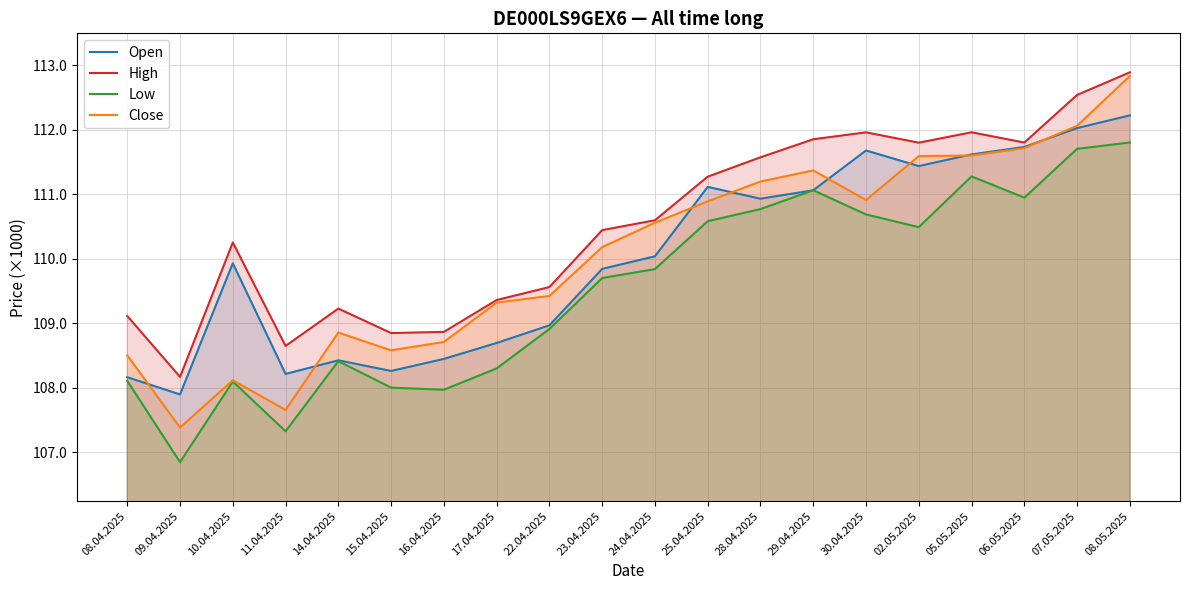

Reading left to right, extract all data points from this chart.

Open: 08.04.2025=108160	09.04.2025=107893	10.04.2025=109927	11.04.2025=108211	14.04.2025=108422	15.04.2025=108257	16.04.2025=108444	17.04.2025=108691	22.04.2025=108965	23.04.2025=109840	24.04.2025=110035	25.04.2025=111111	28.04.2025=110928	29.04.2025=111059	30.04.2025=111676	02.05.2025=111434	05.05.2025=111615	06.05.2025=111731	07.05.2025=112023	08.05.2025=112220
High: 08.04.2025=109110	09.04.2025=108165	10.04.2025=110250	11.04.2025=108645	14.04.2025=109224	15.04.2025=108845	16.04.2025=108863	17.04.2025=109357	22.04.2025=109558	23.04.2025=110441	24.04.2025=110594	25.04.2025=111270	28.04.2025=111570	29.04.2025=111850	30.04.2025=111957	02.05.2025=111797	05.05.2025=111958	06.05.2025=111799	07.05.2025=112537	08.05.2025=112888
Low: 08.04.2025=108104	09.04.2025=106843	10.04.2025=108093	11.04.2025=107322	14.04.2025=108409	15.04.2025=107998	16.04.2025=107966	17.04.2025=108296	22.04.2025=108908	23.04.2025=109698	24.04.2025=109837	25.04.2025=110579	28.04.2025=110767	29.04.2025=111059	30.04.2025=110684	02.05.2025=110487	05.05.2025=111274	06.05.2025=110944	07.05.2025=111701	08.05.2025=111800
Close: 08.04.2025=108499	09.04.2025=107379	10.04.2025=108112	11.04.2025=107652	14.04.2025=108853	15.04.2025=108577	16.04.2025=108707	17.04.2025=109317	22.04.2025=109420	23.04.2025=110177	24.04.2025=110556	25.04.2025=110887	28.04.2025=111194	29.04.2025=111367	30.04.2025=110907	02.05.2025=111589	05.05.2025=111598	06.05.2025=111712	07.05.2025=112058	08.05.2025=112831